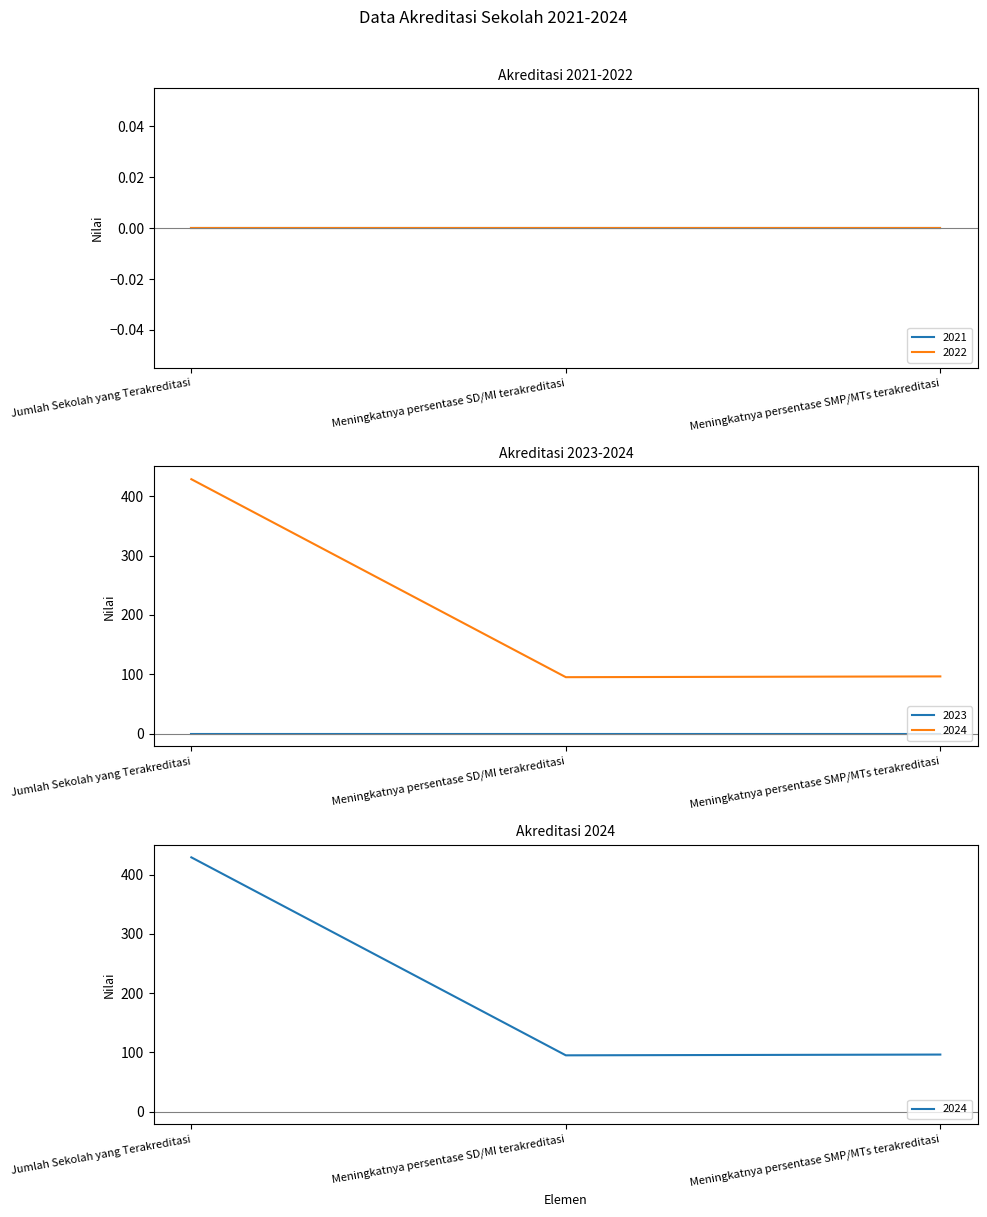

Where is 2024 nearest to the value 262?

Meningkatnya persentase SMP/MTs terakreditasi